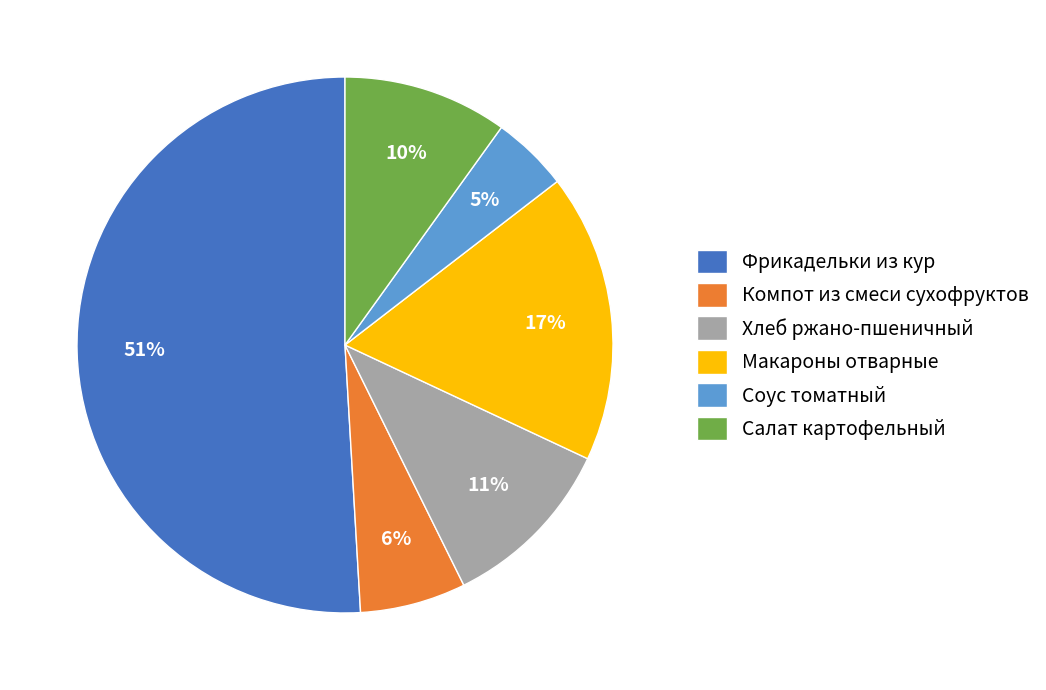

Rank the categories by value from highest to lowest.

Фрикадельки из кур, Макароны отварные, Хлеб ржано-пшеничный, Салат картофельный, Компот из смеси сухофруктов, Соус томатный